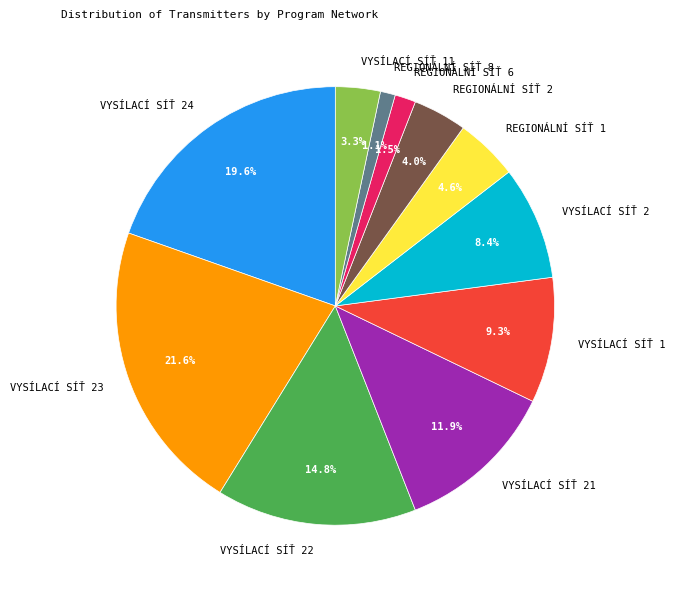

What is the total percentage of REGIONÁLNÍ SÍŤ 8 and REGIONÁLNÍ SÍŤ 6?

2.6%